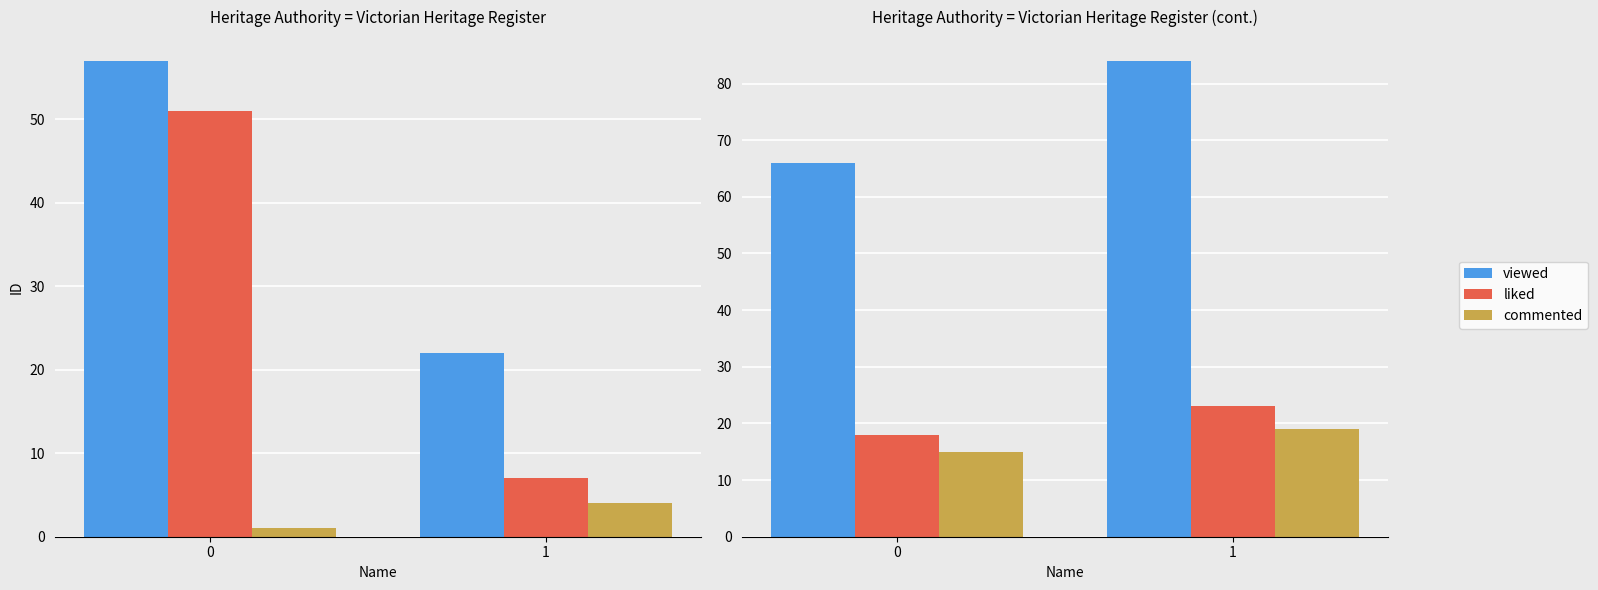

How many groups of bars are there?

2